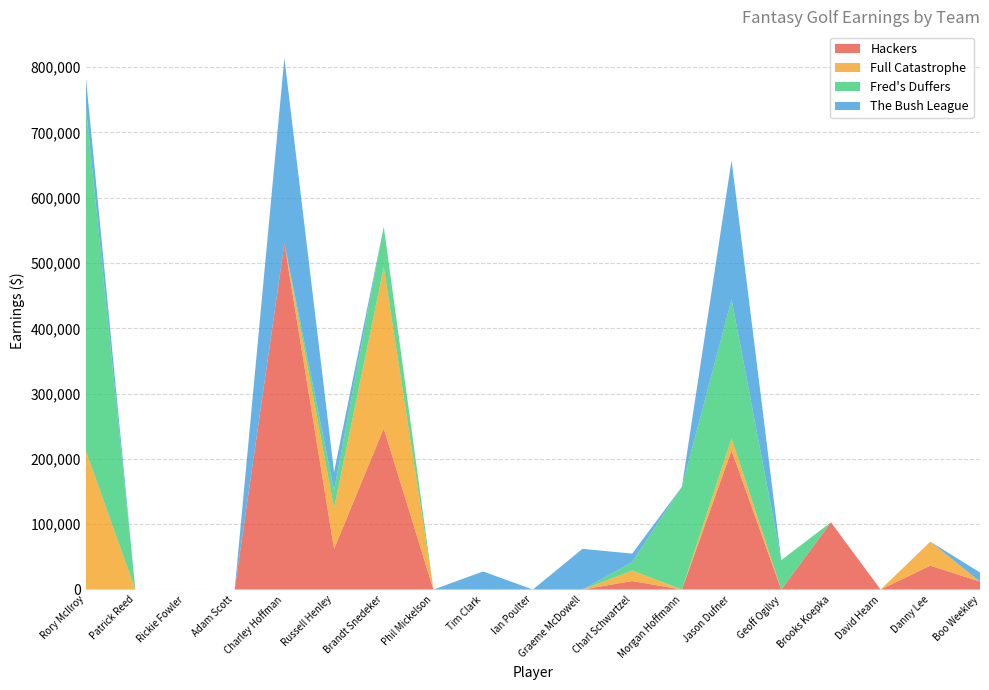

Reading right to left, what are all the values shown in this chart?

Hackers: 12141	36636	0	102950	0	213000	0	12993	0	0	0	0	246725	62302	530133	0	0	0	0
Full Catastrophe: 0	36636	0	0	0	18460	0	16046	0	0	0	0	246725	62302	0	0	0	0	213000
Fred's Duffers: 0	0	0	0	45085	213000	157383	12993	0	0	0	0	62303	27690	0	0	0	0	530133
The Bush League: 13987	0	0	0	0	213000	0	12993	62303	0	27690	0	0	27690	284000	0	0	0	45085